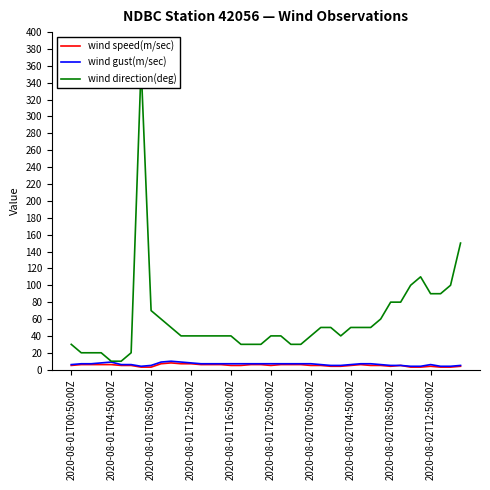

What is the maximum value for wind gust(m/sec)?

10